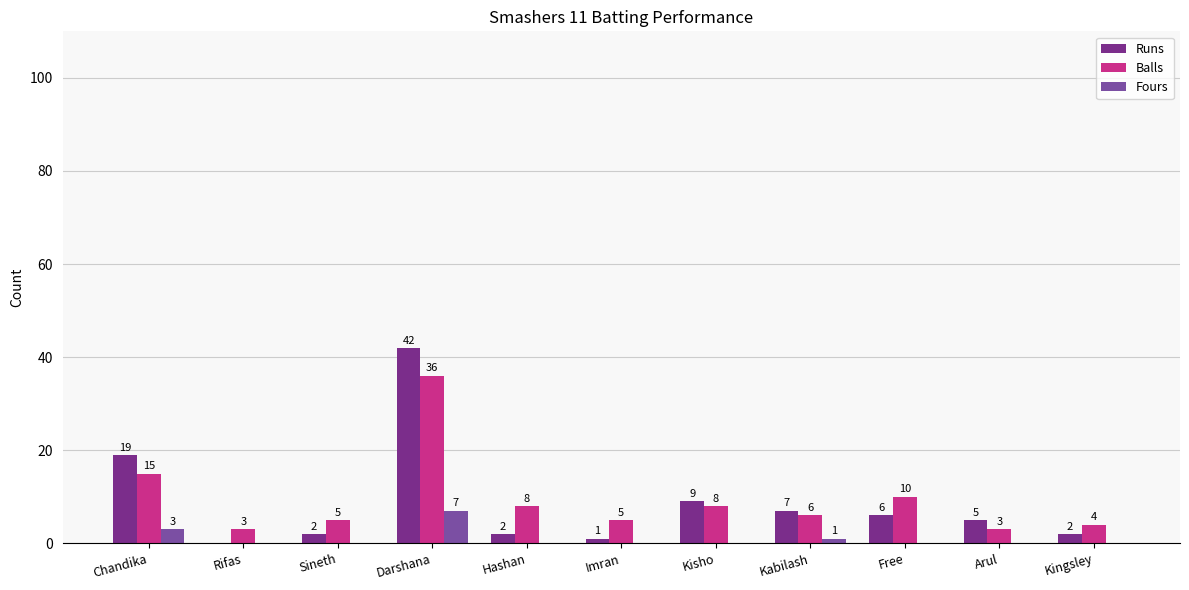

What is the highest value of the Balls series?

36